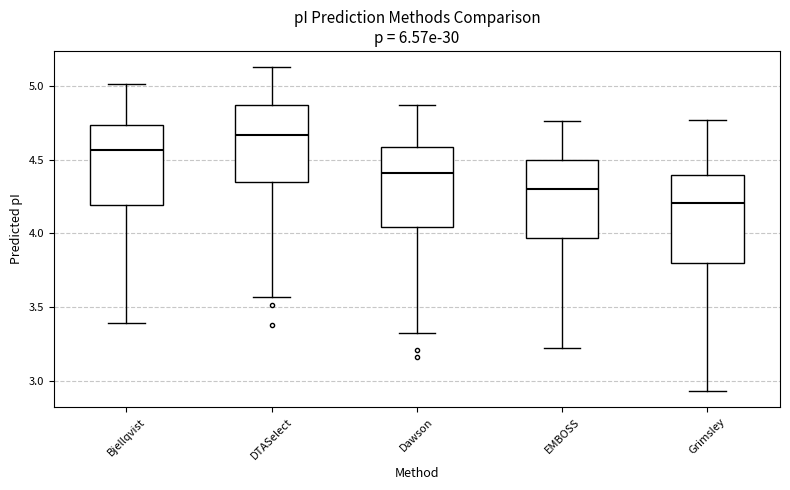

Which box has the highest median line?

DTASelect